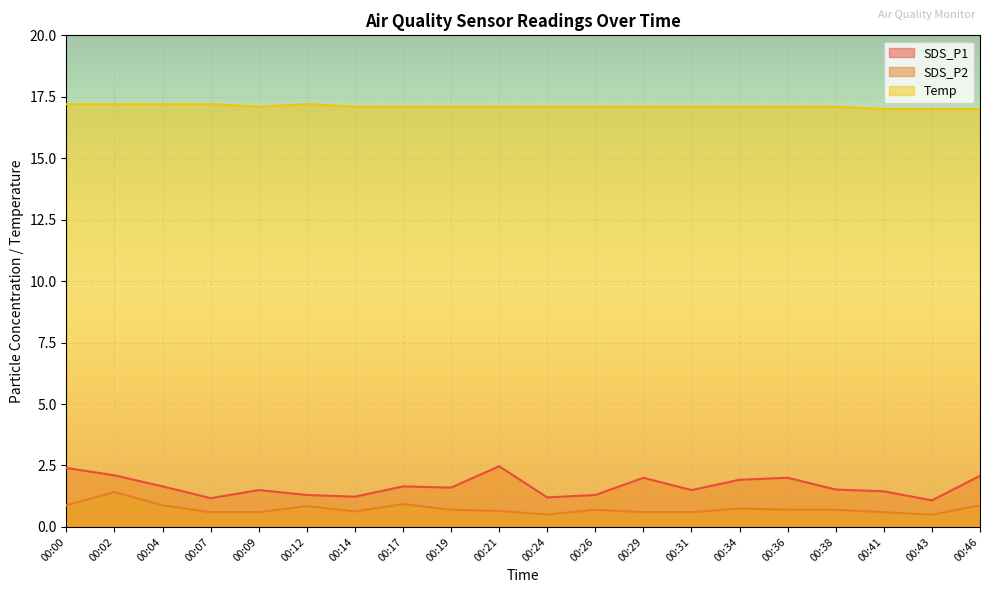

Reading left to right, what are all the values shown in this chart?

SDS_P1: 2.4	2.1	1.6	1.2	1.5	1.3	1.2	1.6	1.6	2.5	1.2	1.3	2.0	1.5	1.9	2.0	1.5	1.4	1.1	2.1
SDS_P2: 0.9	1.4	0.9	0.6	0.6	0.8	0.6	0.9	0.7	0.7	0.5	0.7	0.6	0.6	0.8	0.7	0.7	0.6	0.5	0.9
Temp: 17.2	17.2	17.2	17.2	17.1	17.2	17.1	17.1	17.1	17.1	17.1	17.1	17.1	17.1	17.1	17.1	17.1	17.0	17.0	17.0